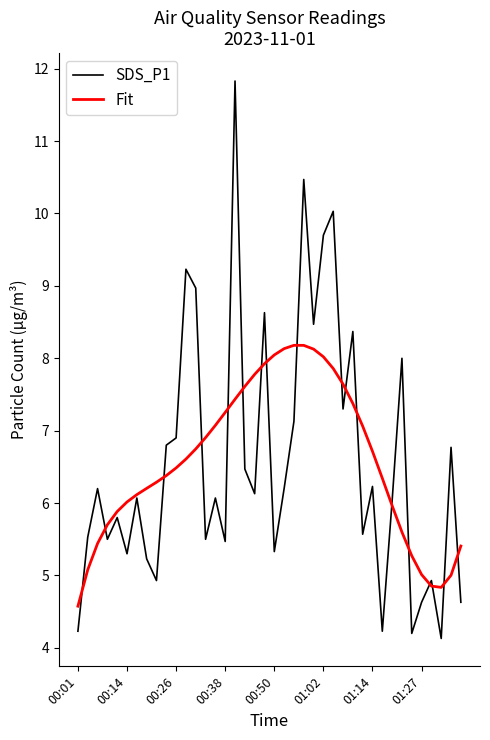

Which series has the largest range (max minus min)?

SDS_P1